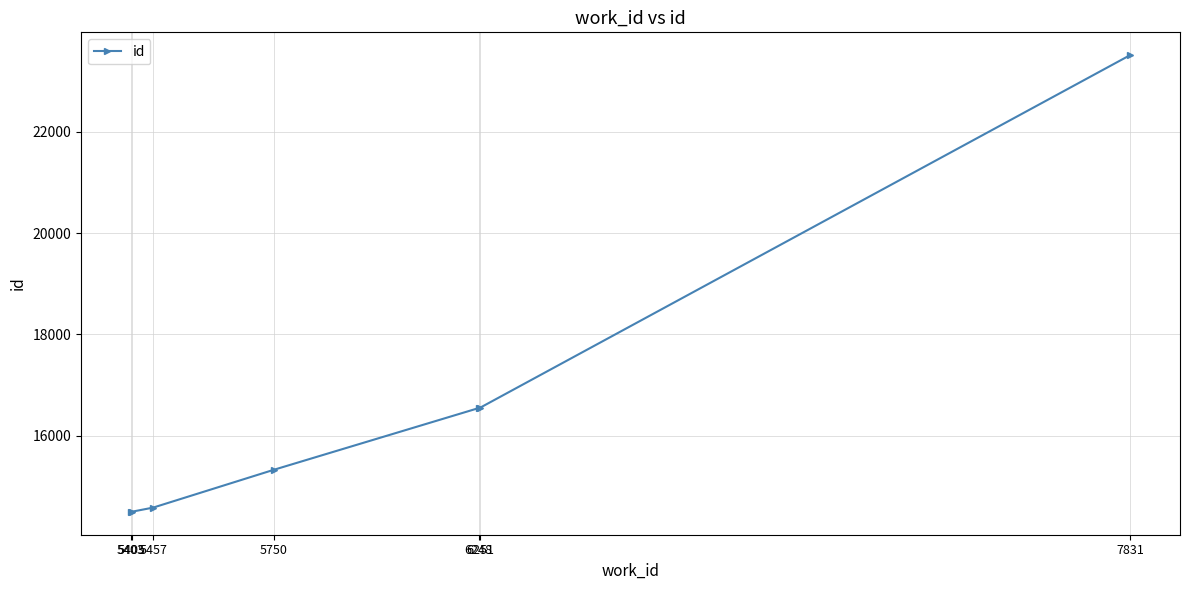

Approximately how many times larger is the value at 5750 compared to 5403?

1.1